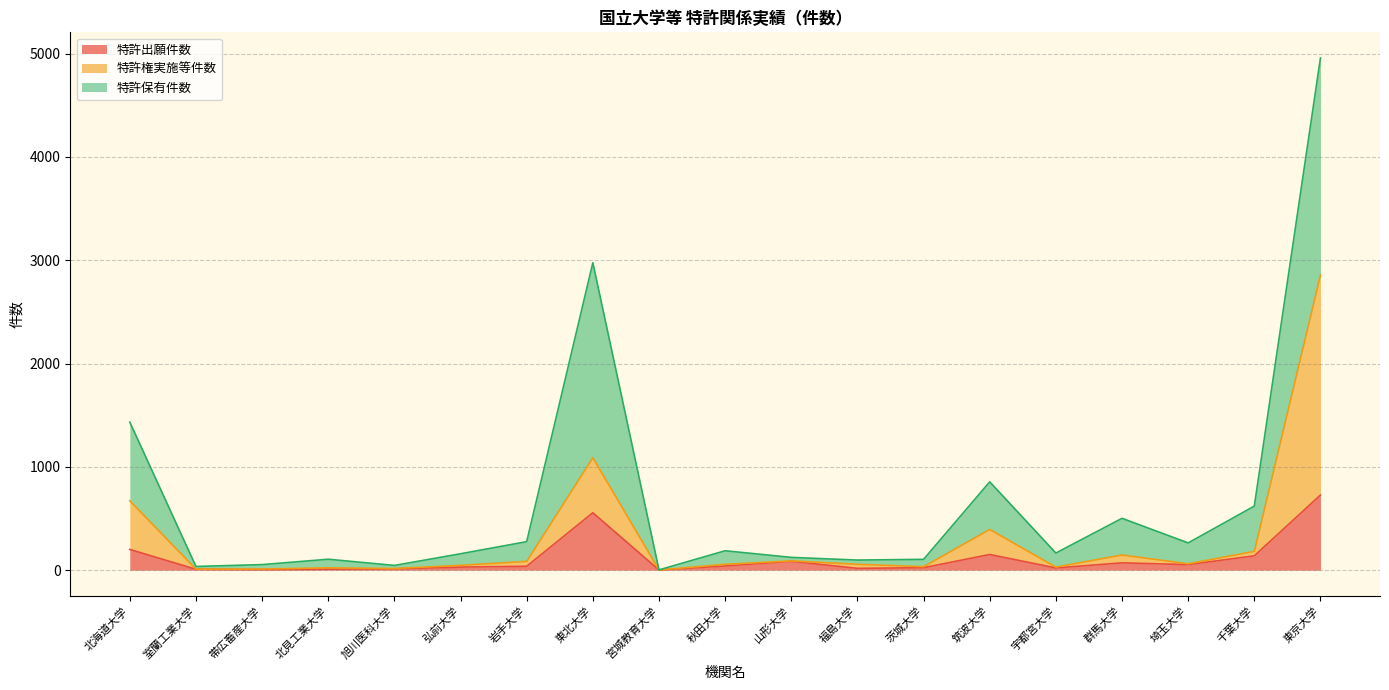

What is the maximum value for 特許出願件数?

727